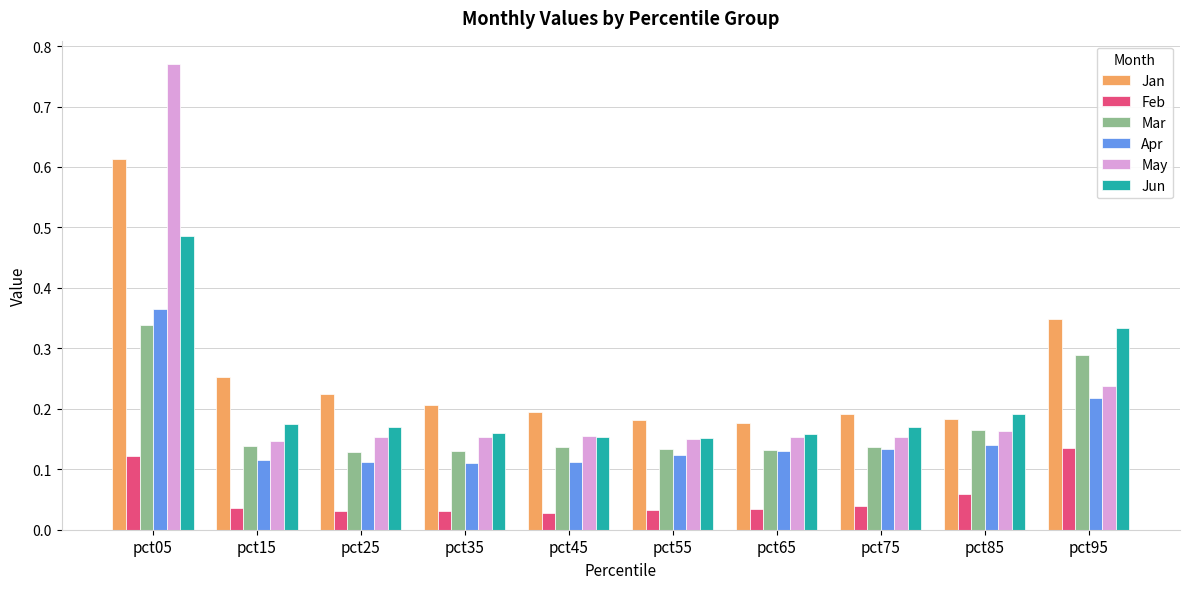

What is the sum of all Mar values?

1.7